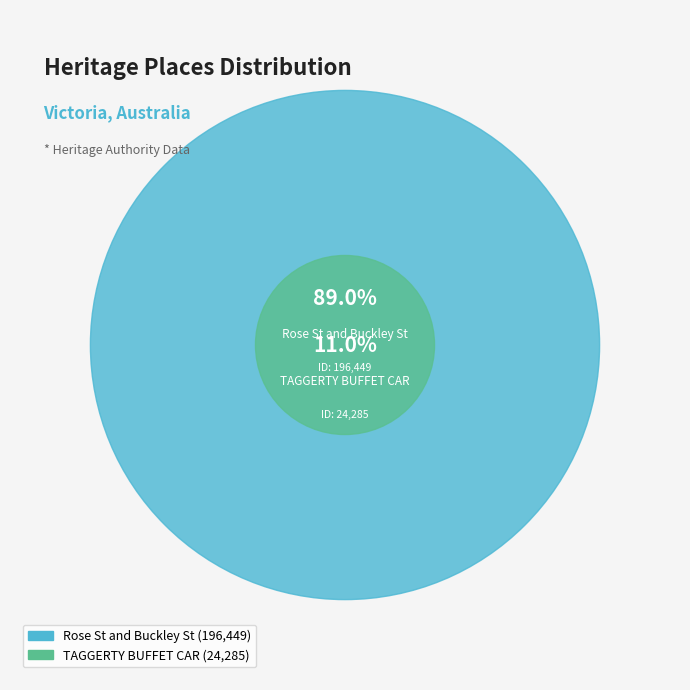

Is the sum of TAGGERTY BUFFET CAR and Rose St and Buckley St greater than half?

Yes